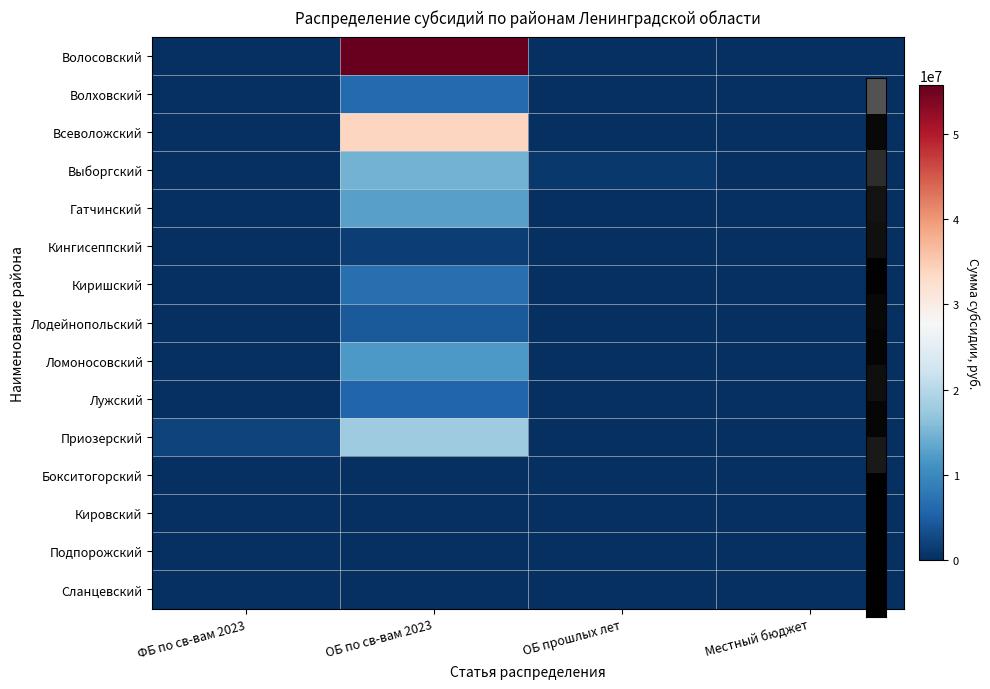

Which series has the widest spread of values?

Волосовский